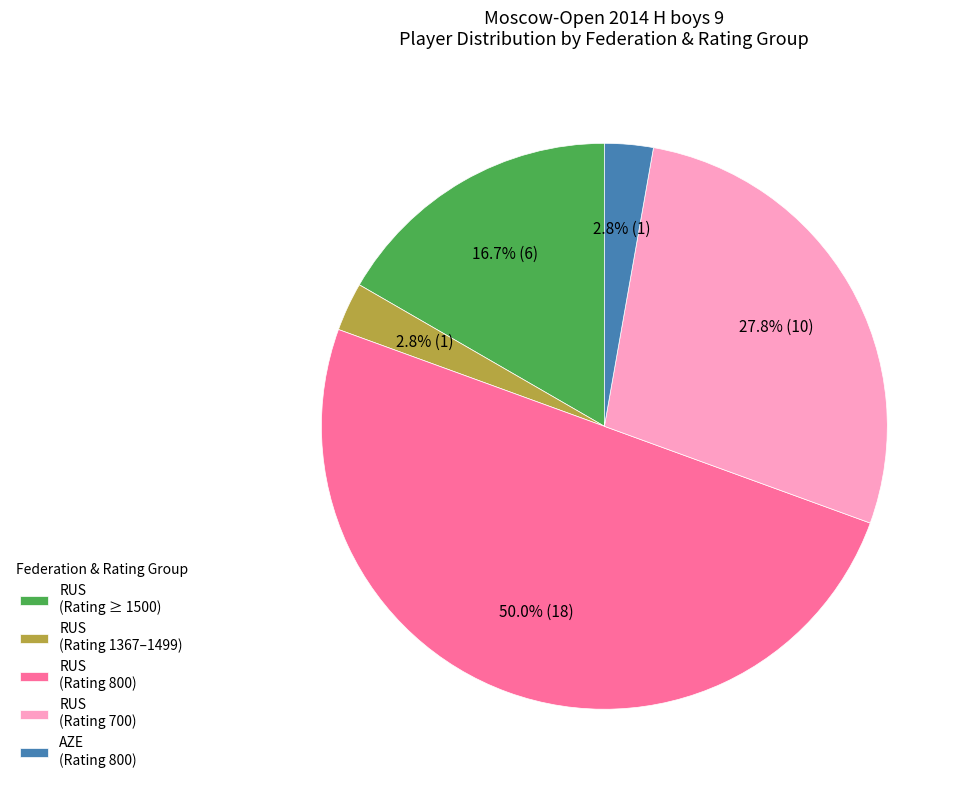

Does RUS (Rating ≥ 1500) represent more than half of the total?

No